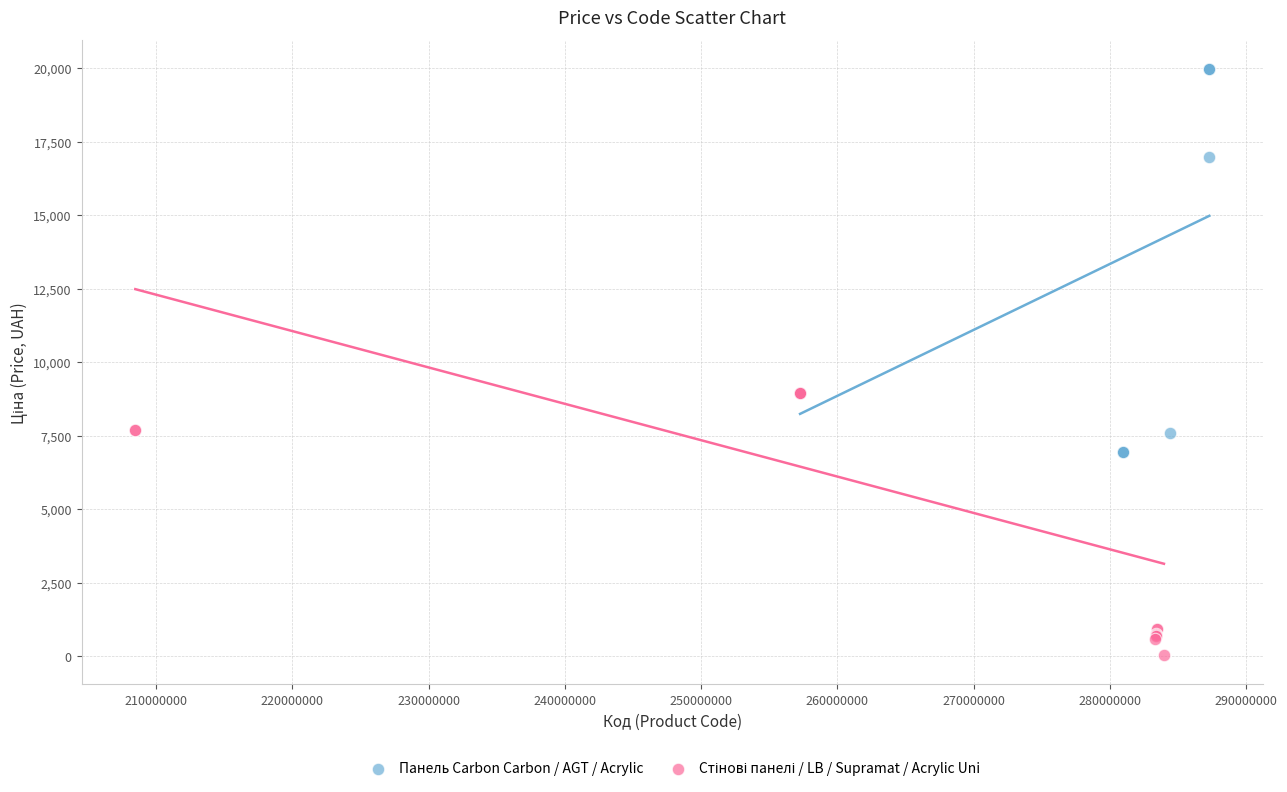

Which series reaches the maximum Y coordinate?

Панель Carbon Carbon / AGT / Acrylic